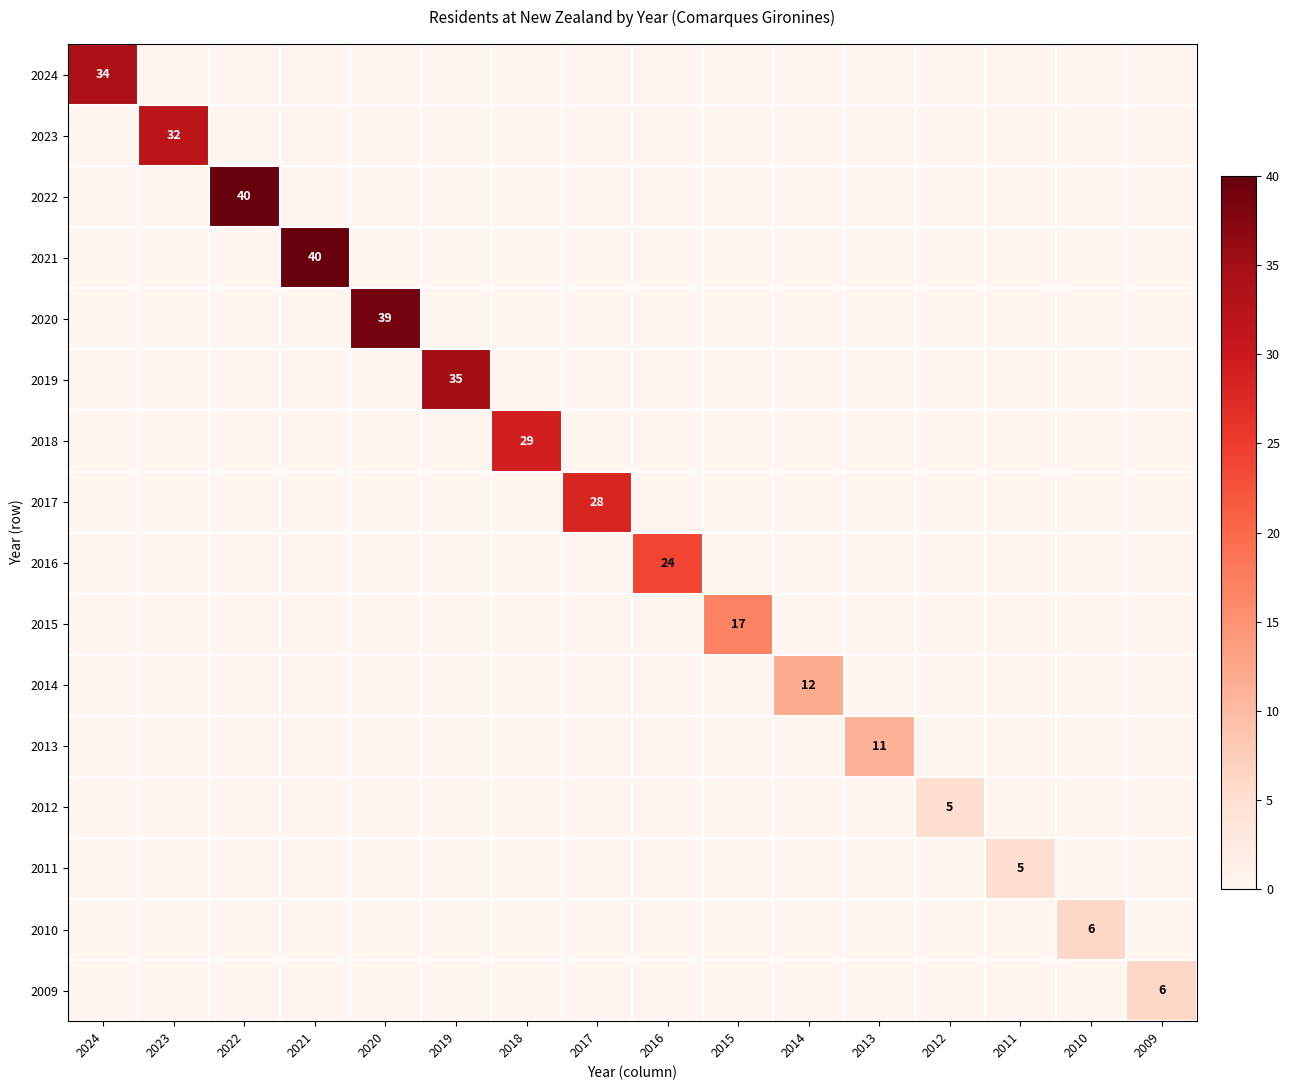

Between 2017 and 2009, which is larger?

2017